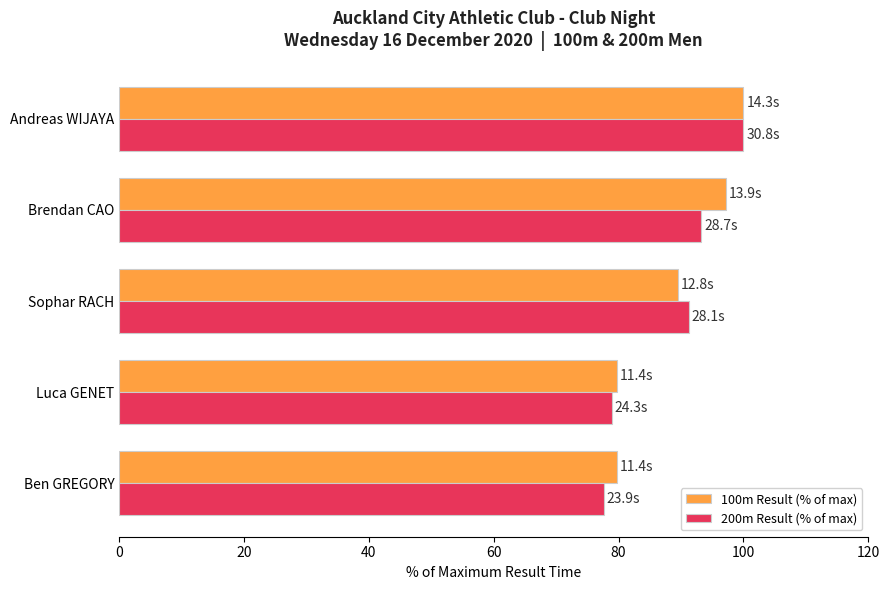

At which category is the sum across all series the highest?

Andreas WIJAYA